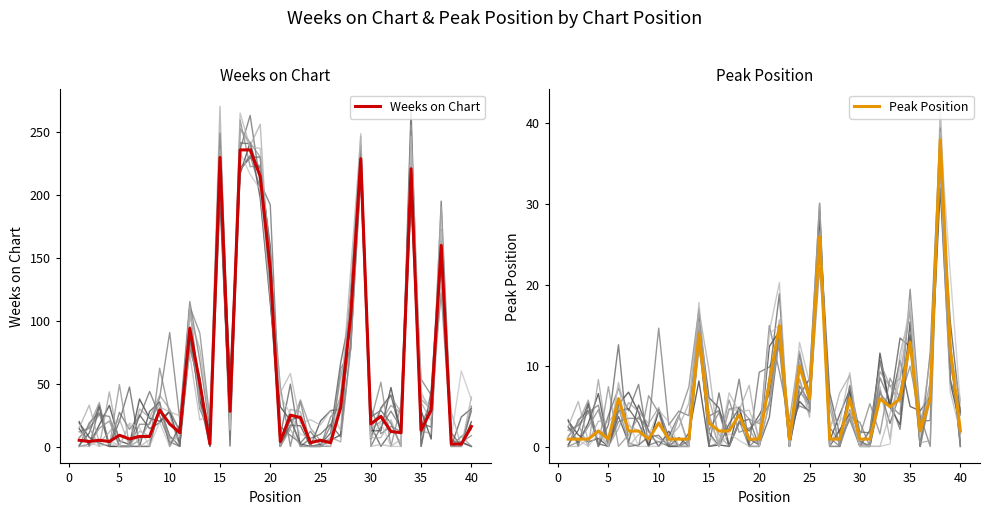

How many values in the Peak Position series exceed 2?

18